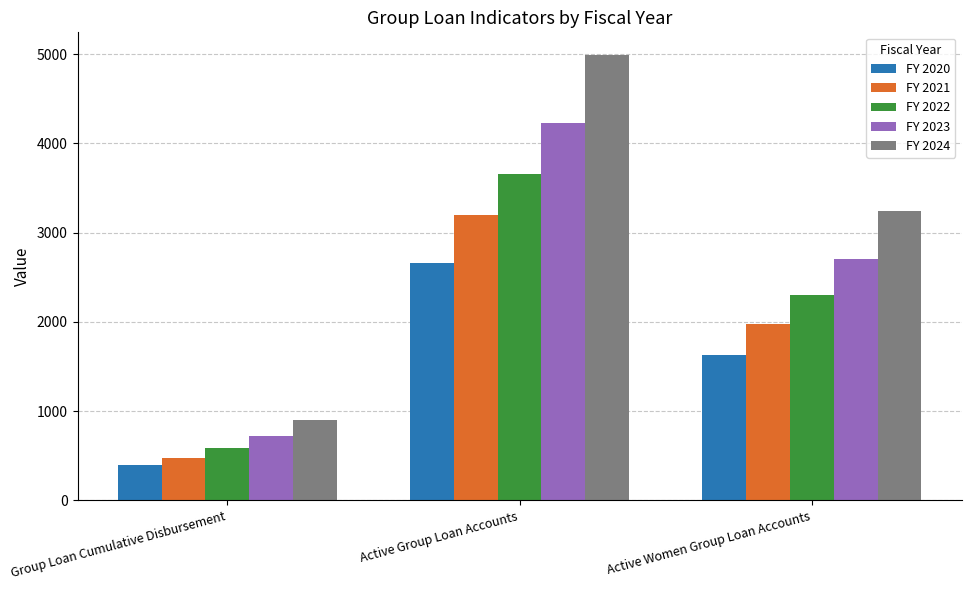

What is the label of the 1st bar from the right?

Active Women Group Loan Accounts